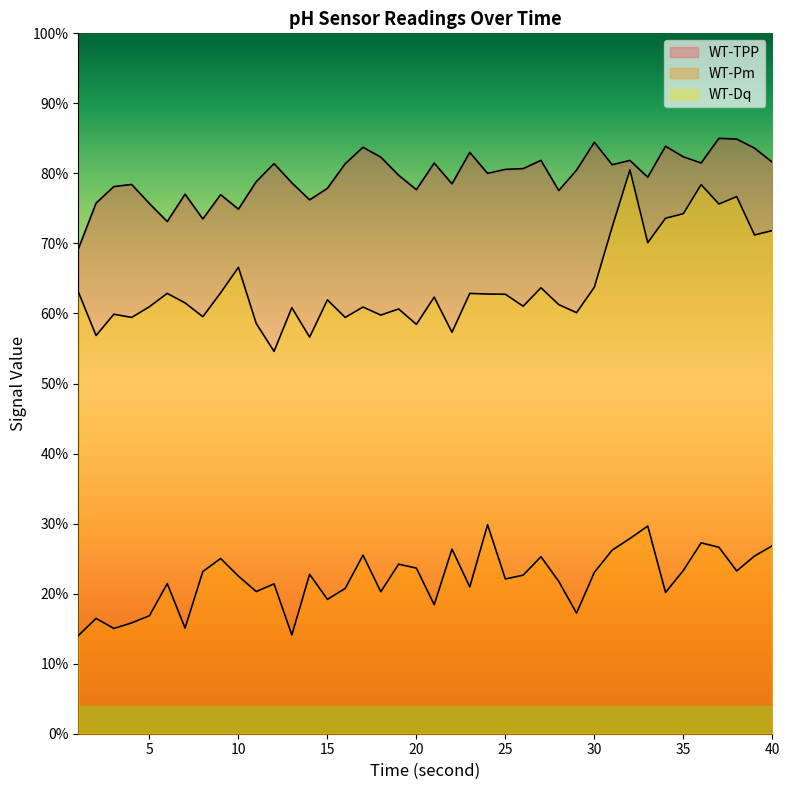

How many series are shown in this chart?

3